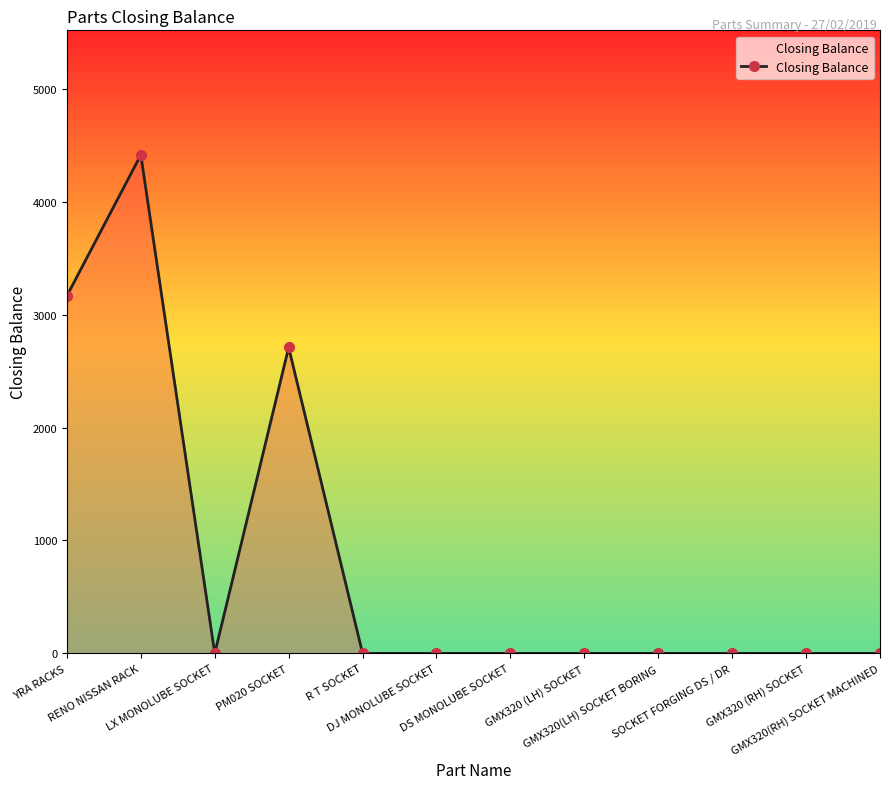

What is the greatest value displayed?

4415